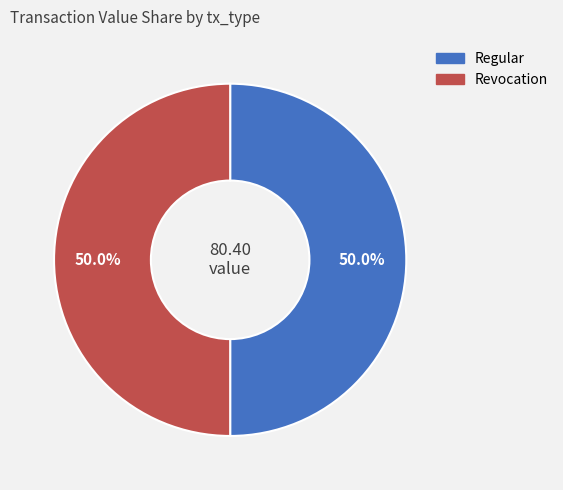

How many slices are in this pie chart?

2